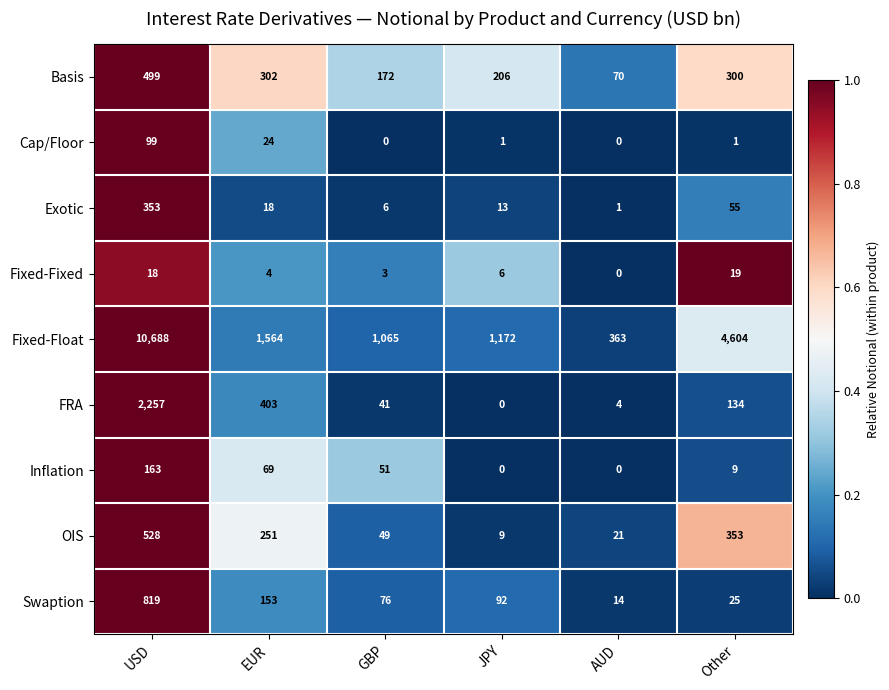

List the series in order of their peak value, lowest first.

Fixed-Fixed, Cap/Floor, Inflation, Exotic, Basis, OIS, Swaption, FRA, Fixed-Float